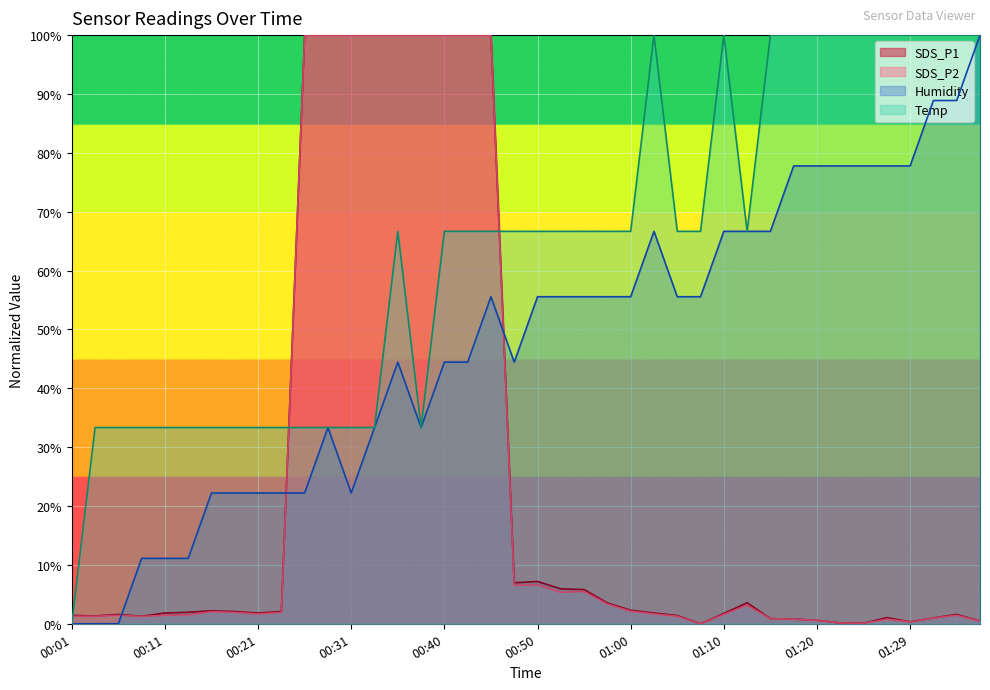

How many lines are shown in the chart?

4